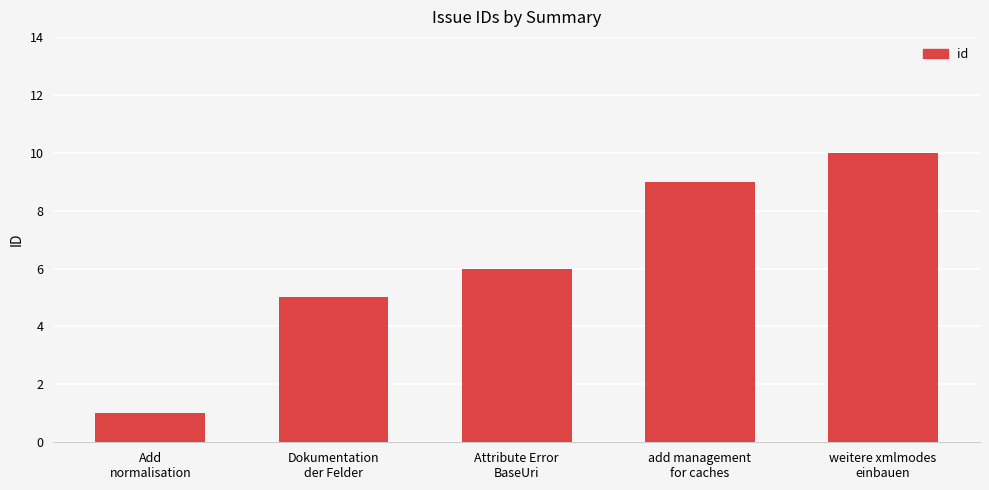

Read the value at weitere xmlmodes
einbauen.

10